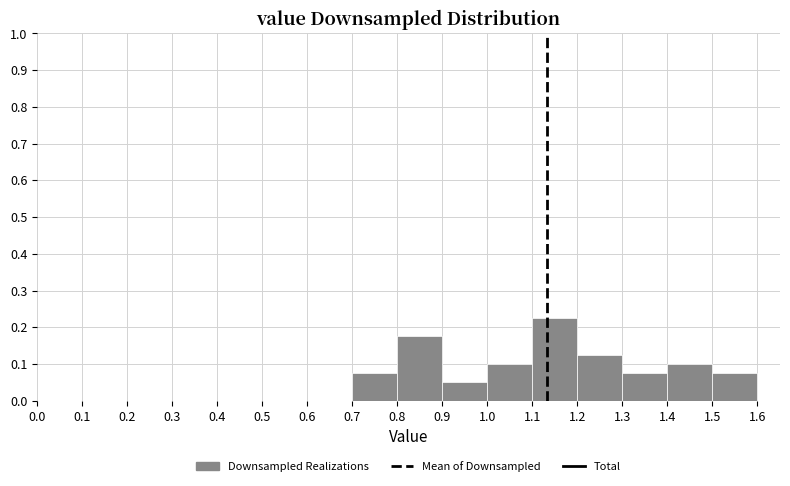

Over which range of the x-axis is the bar tallest?

1.1 to 1.2